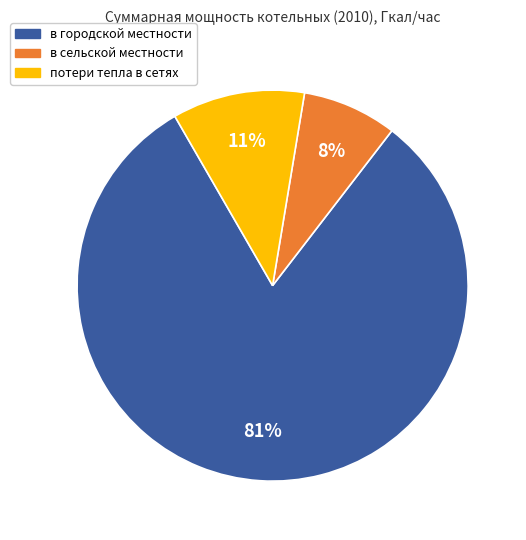

How many slices are in this pie chart?

3